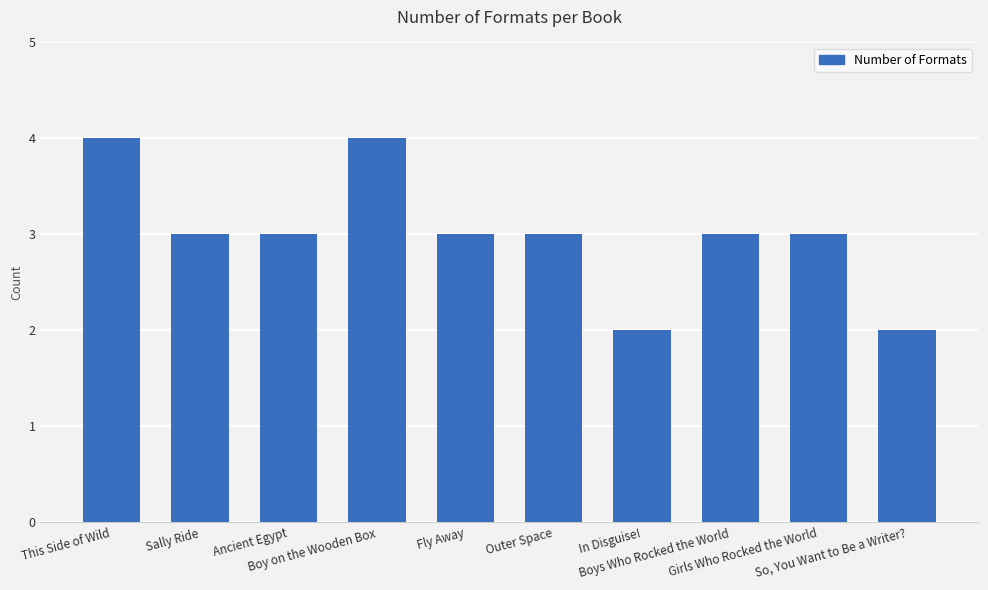

What is the sum of all values?

30